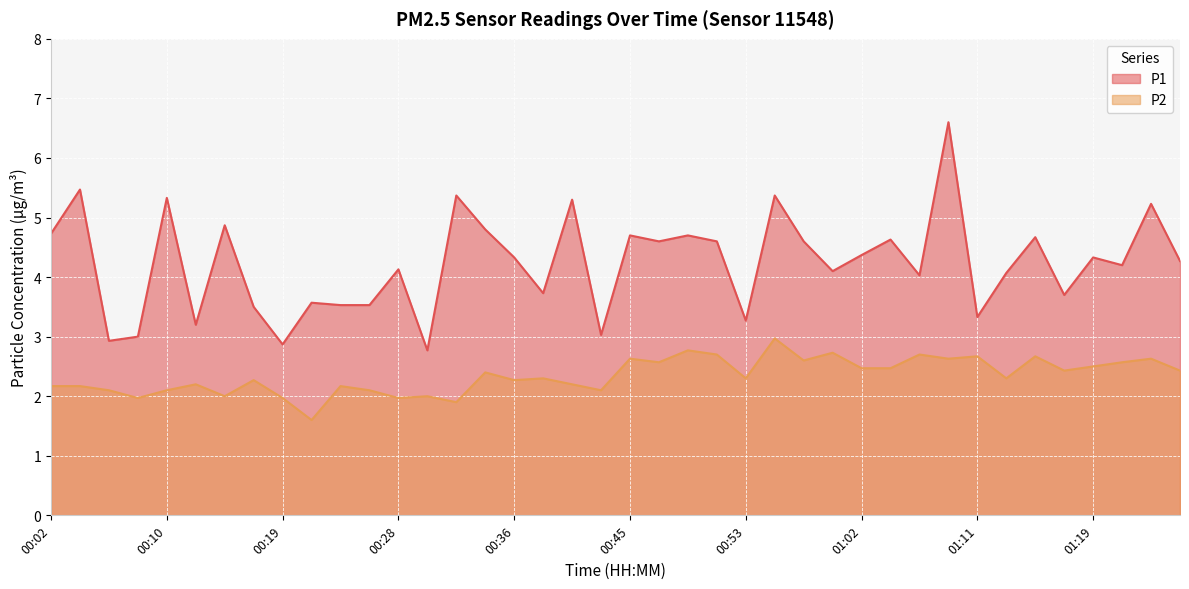

Is it true that P1 equals 5.6 at 00:38?

False